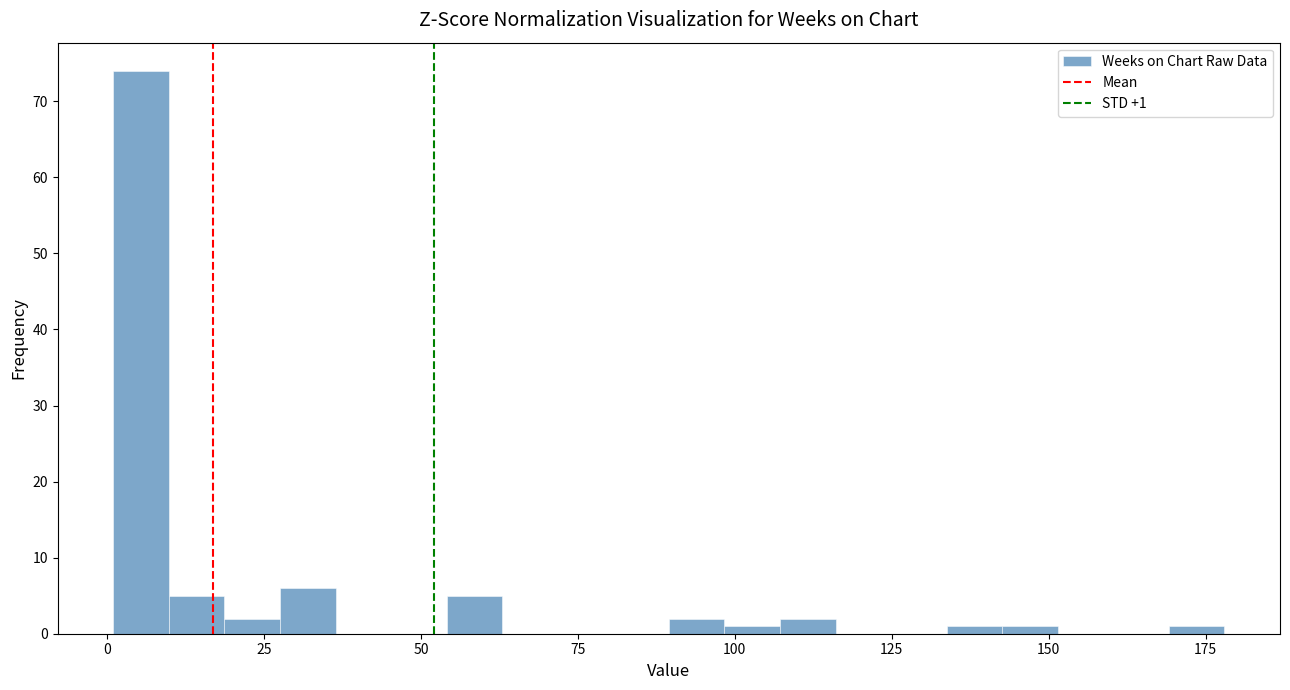

Read against the x-axis, roughly where is the centre of the tallest bar?

5